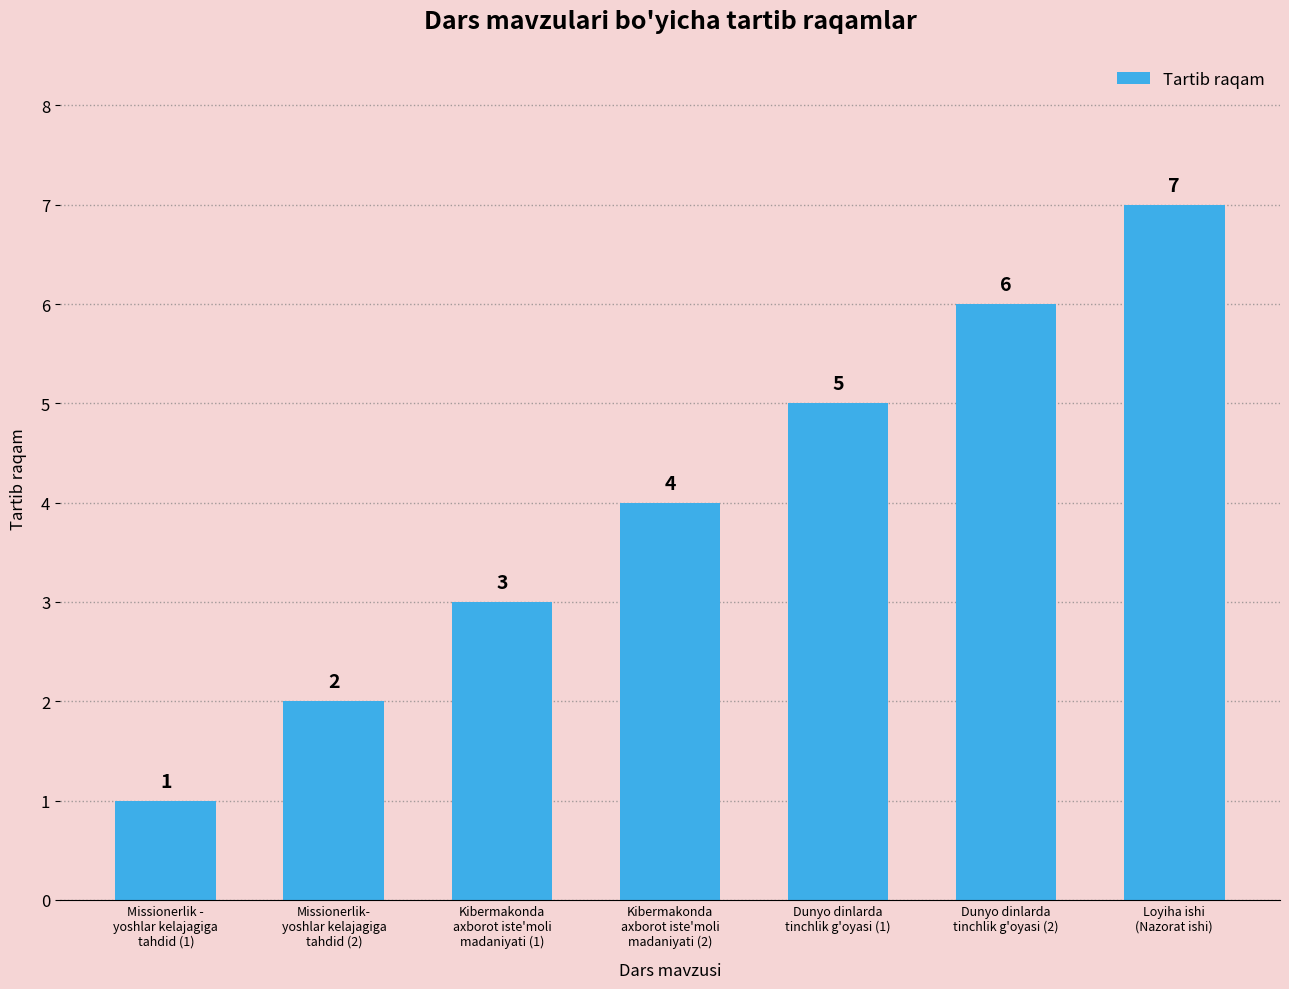

What is the greatest value displayed?

7